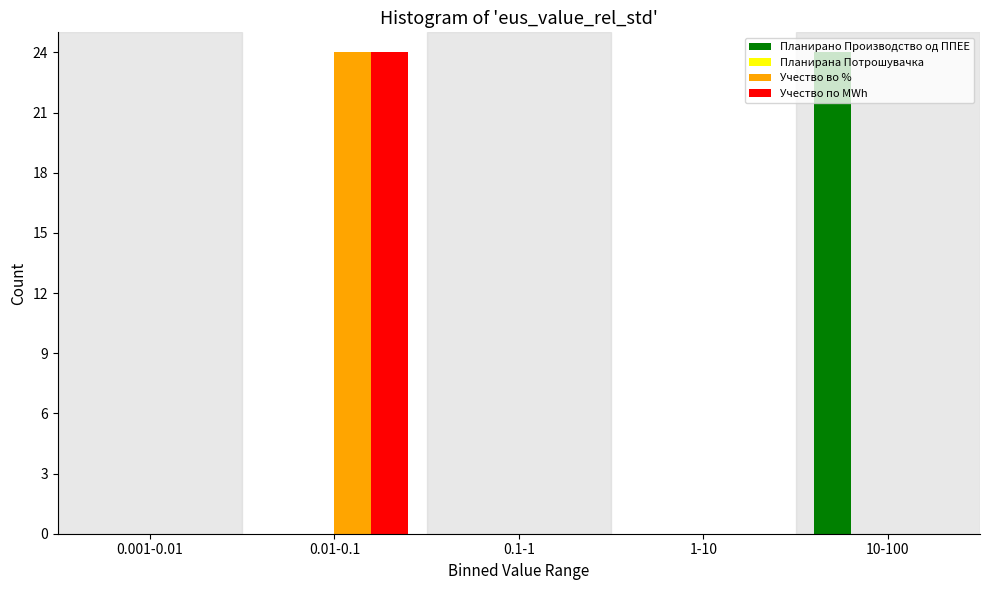

The Планирано Производство од ППЕЕ series shows 0 at 1-10. True or false?

True